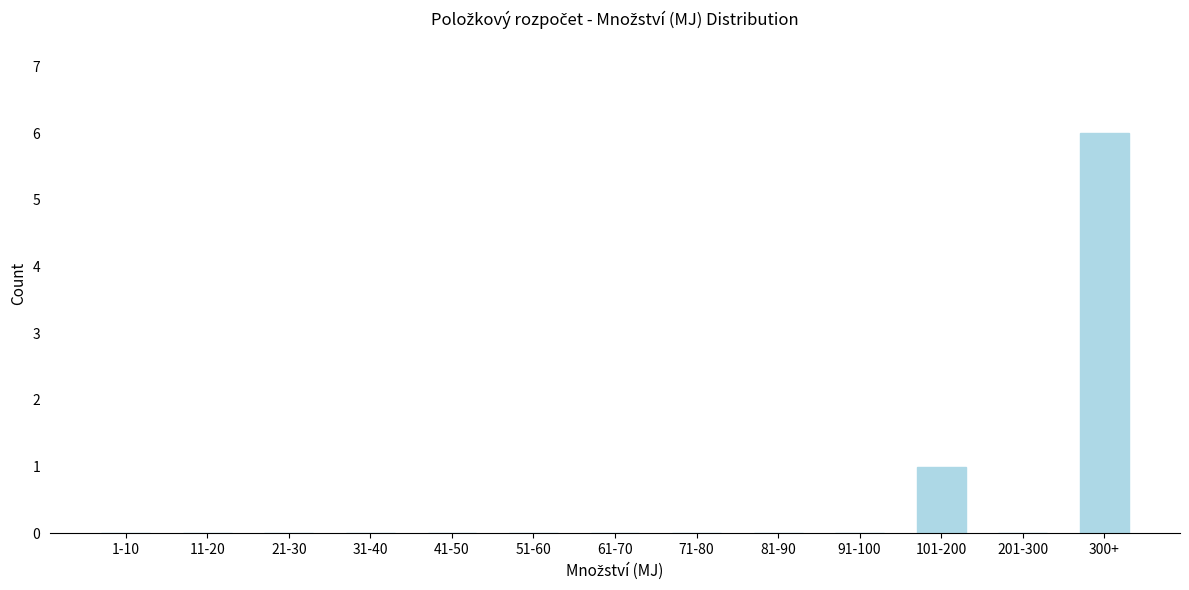

Reading right to left, extract all data points from this chart.

300+=6	201-300=0	101-200=1	91-100=0	81-90=0	71-80=0	61-70=0	51-60=0	41-50=0	31-40=0	21-30=0	11-20=0	1-10=0